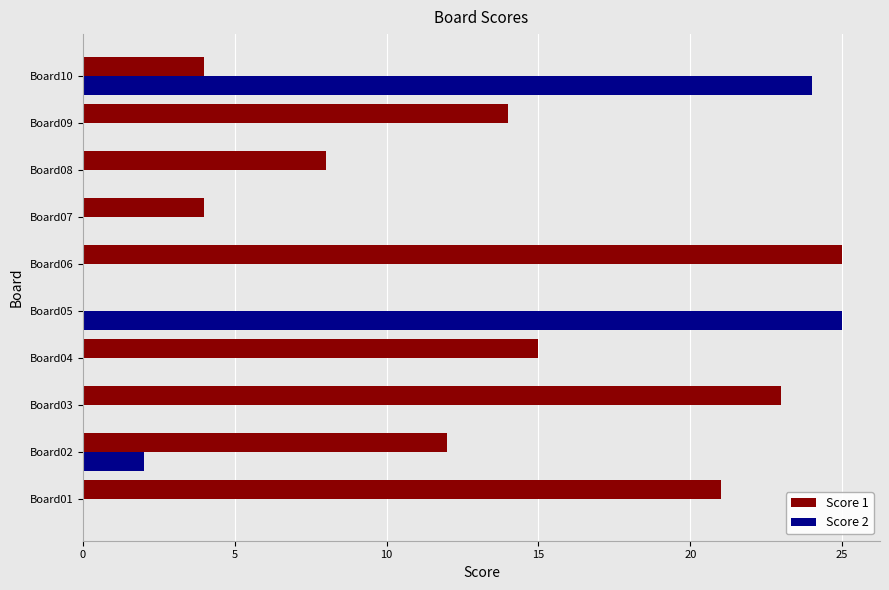

Is it true that Score 1 equals 14 at Board09?

True